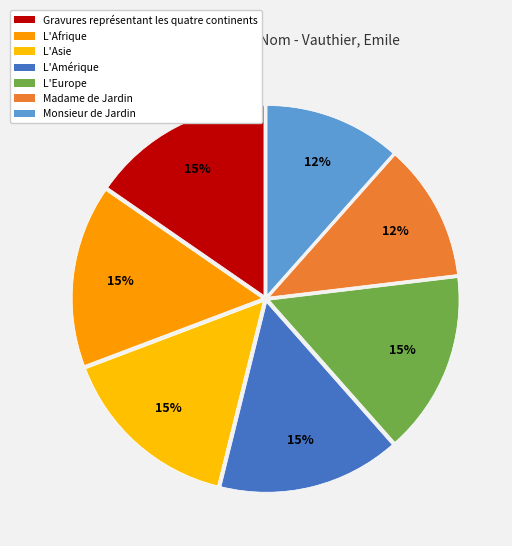

Count the number of slices in the pie.

7